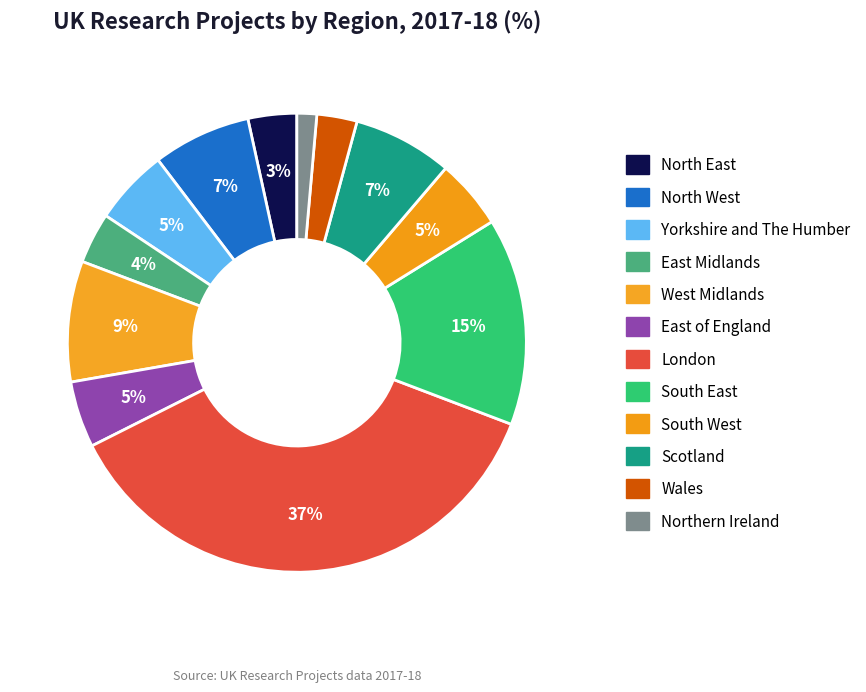

Which category has the smallest portion of the pie?

Northern Ireland